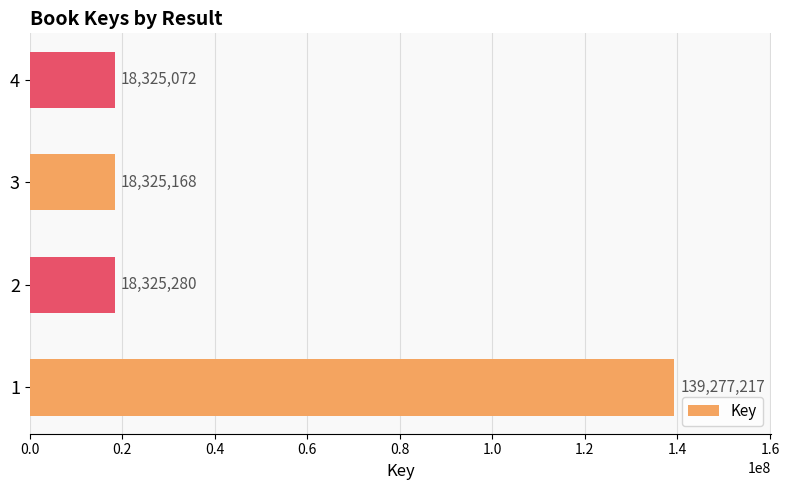

What is the difference between the maximum and minimum values?

120952145